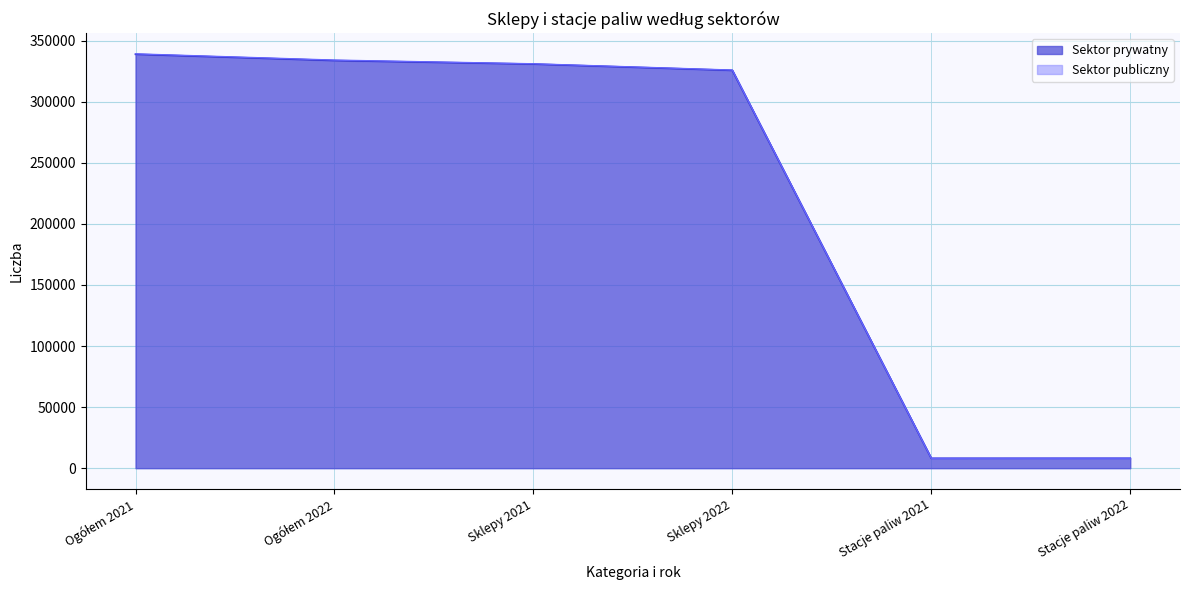

Does the chart have visible grid lines?

Yes